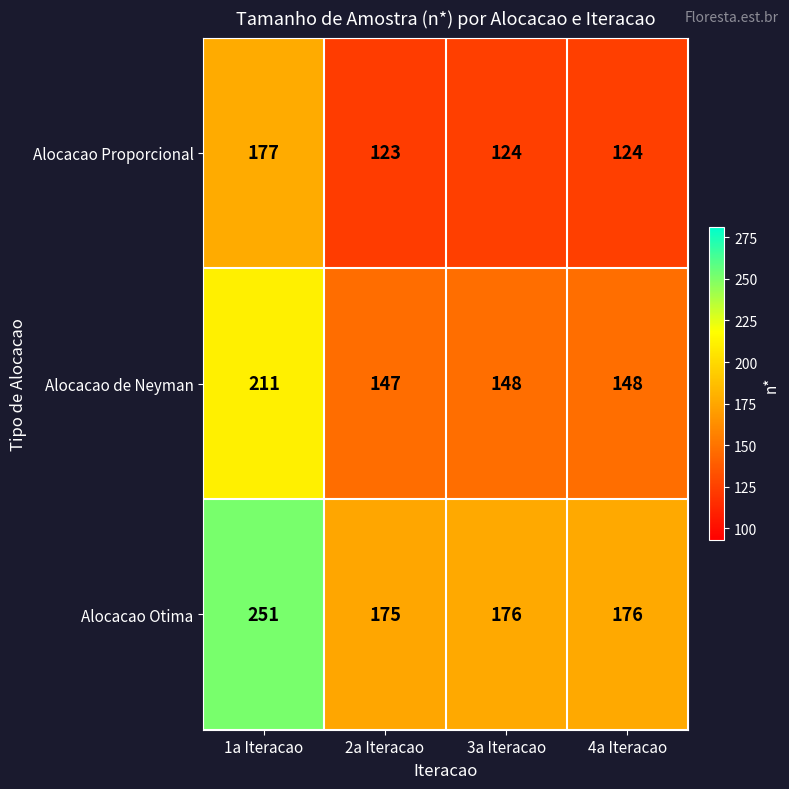

What is the difference between the maximum and minimum values in the Alocacao Proporcional series?

54